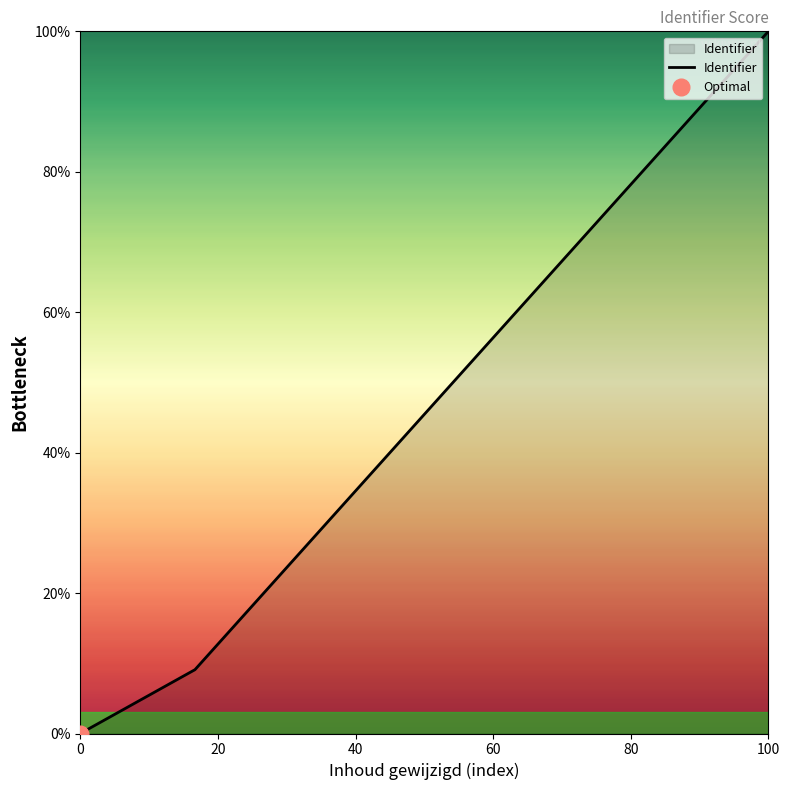

What is the maximum value for Identifier?

100.0